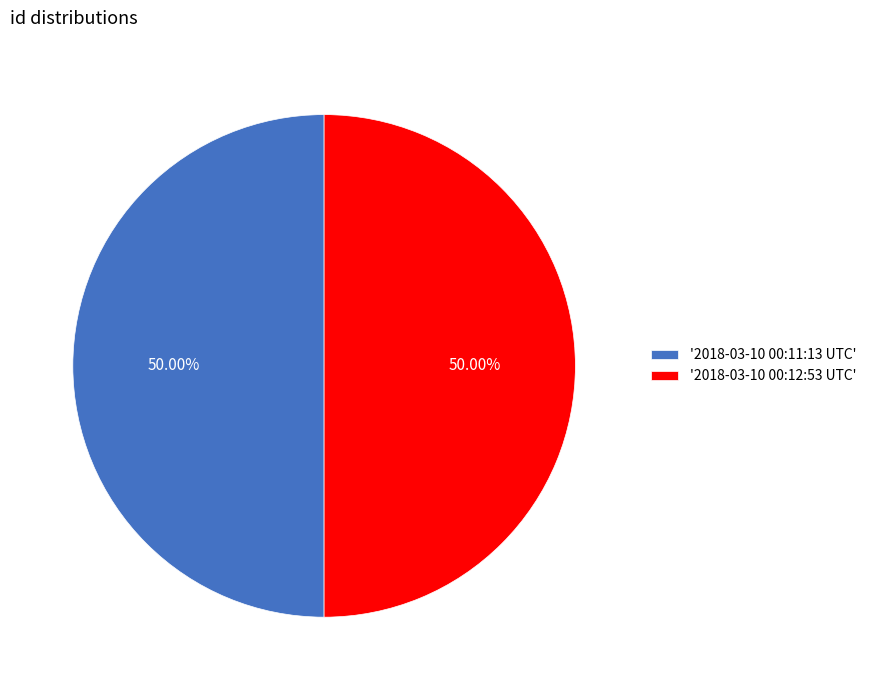

Is the sum of '2018-03-10 00:11:13 UTC' and '2018-03-10 00:12:53 UTC' greater than half?

Yes